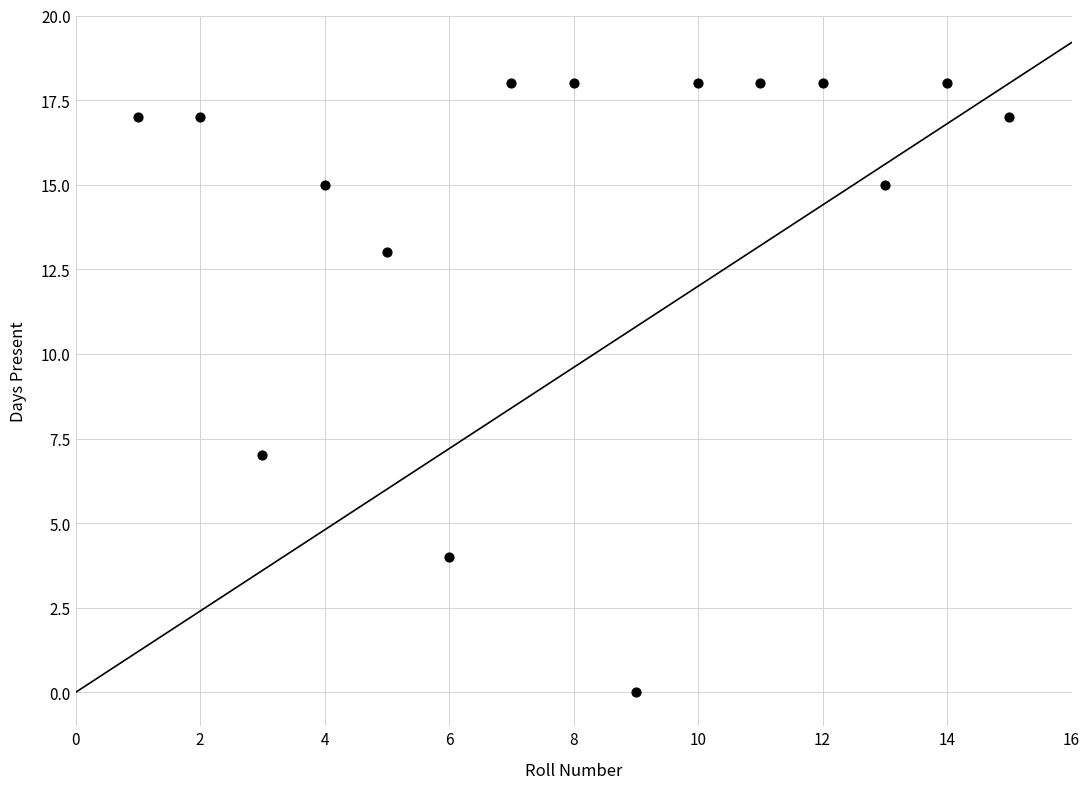

What Y value in the scatter plot is closest to 9?

7